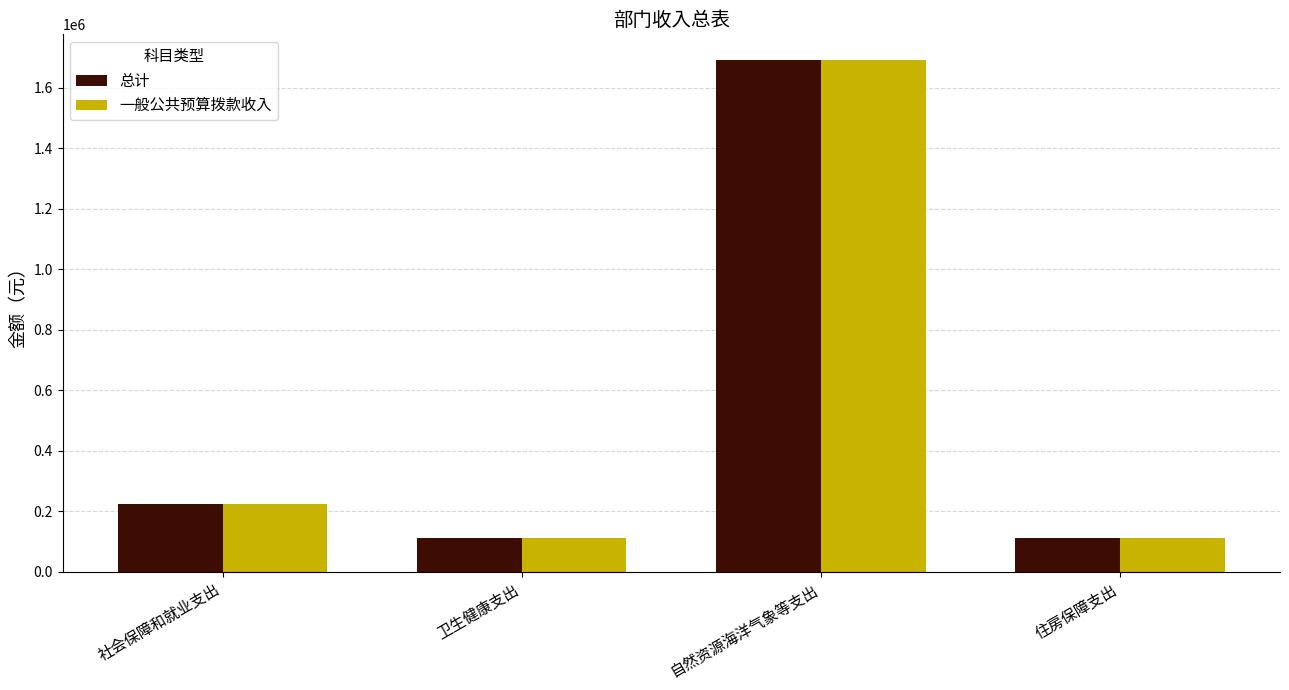

What is the label of the 2nd bar from the left?

卫生健康支出